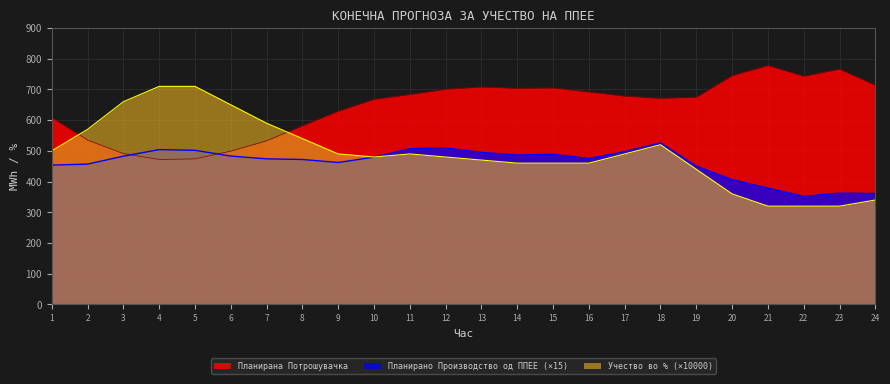

How many interior local valleys does the Планирана Потрошувачка series have?

4